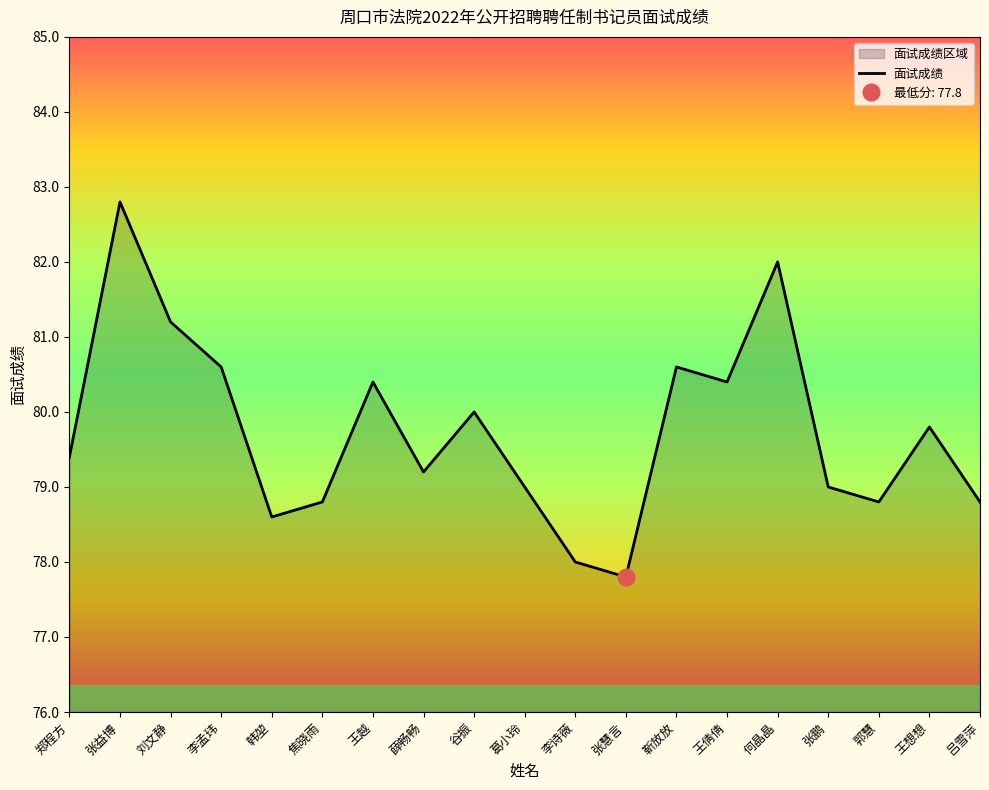

List the labels in order of value, largest first.

张益博, 何晶晶, 刘文静, 李孟玮, 靳放放, 王越, 王倩倩, 谷振, 王想想, 郑程方, 薛畅畅, 葛小玲, 张鹏, 焦晓雨, 郭慧, 吕雪萍, 韩堃, 李诗薇, 张慧言